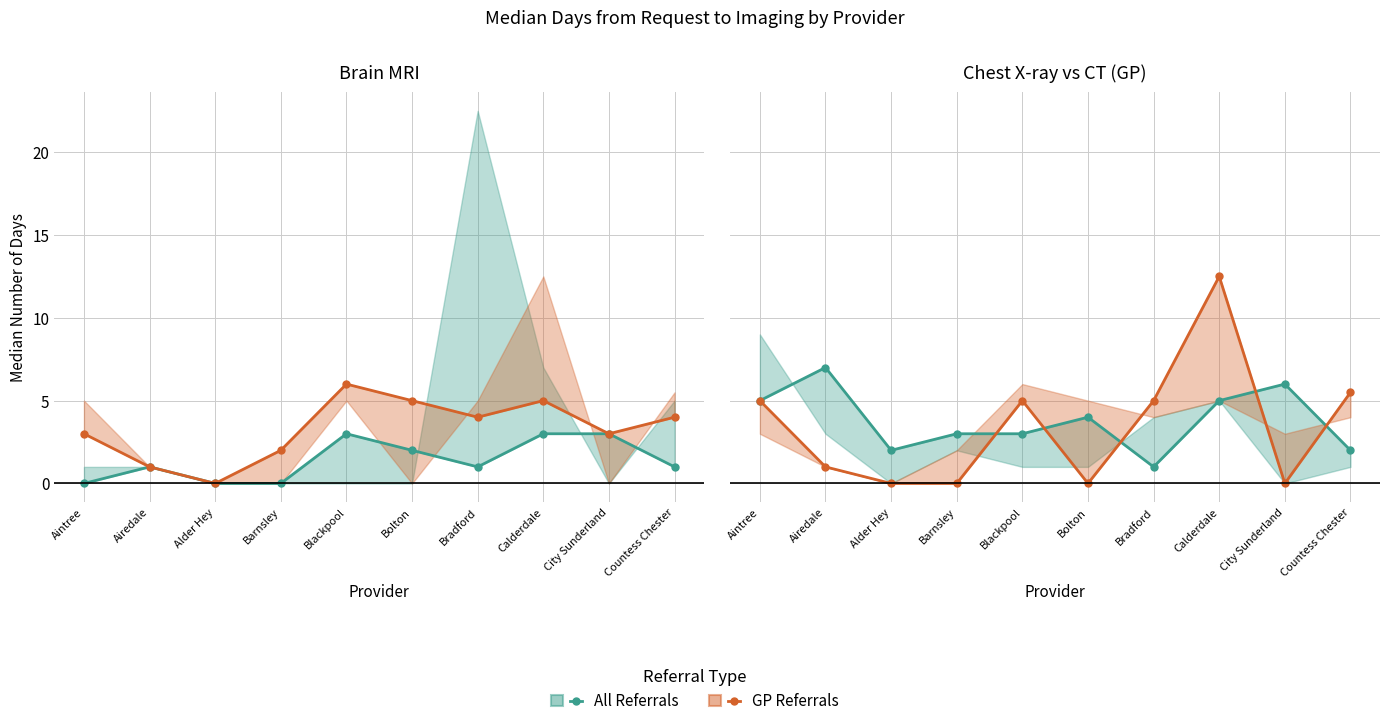

How many positive values does the Chest CT GP series have?

6